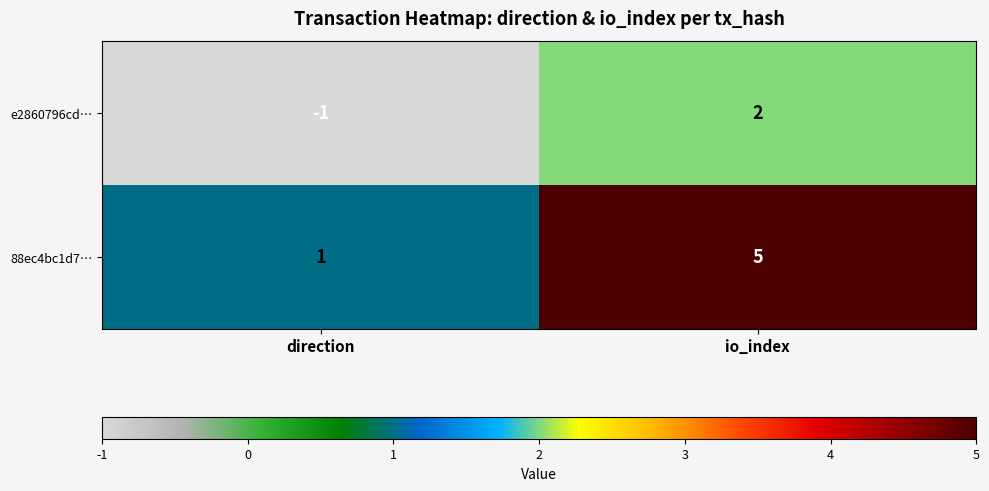

Is it true that 88ec4bc1d7… equals 2 at io_index?

False